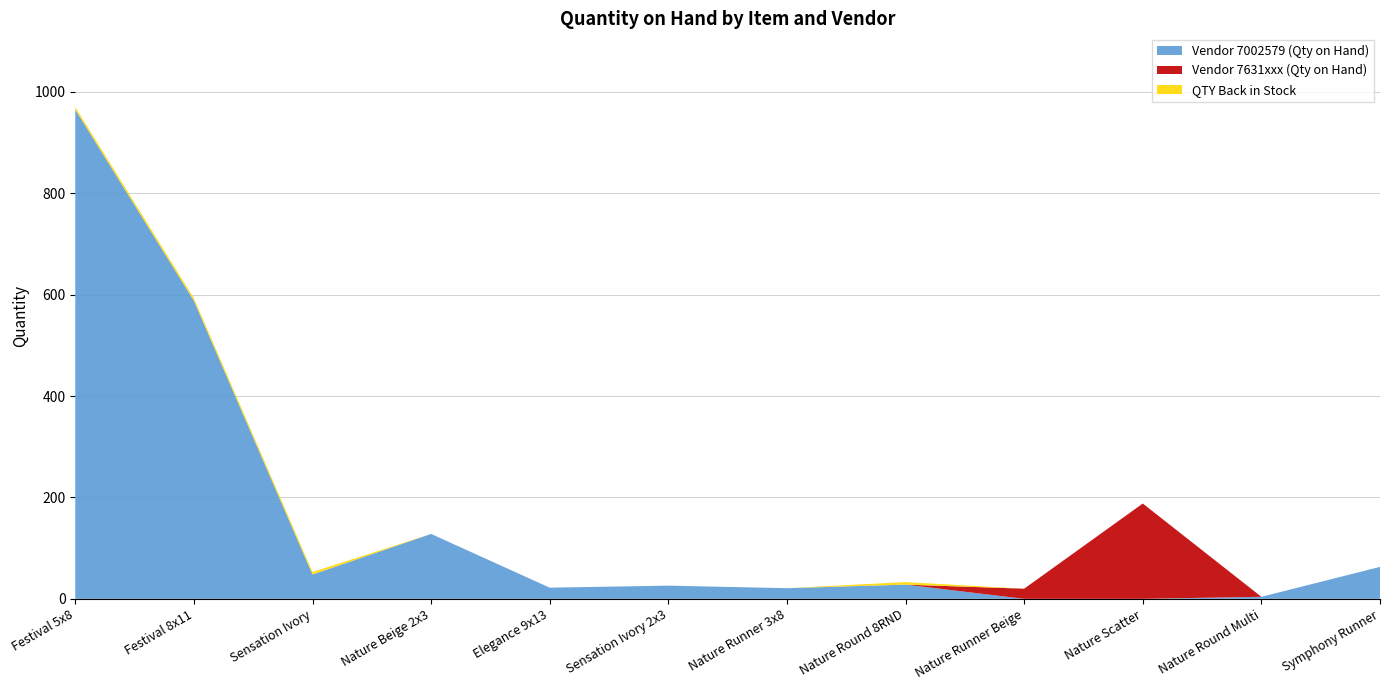

At which category is the sum across all series the highest?

Festival 5x8